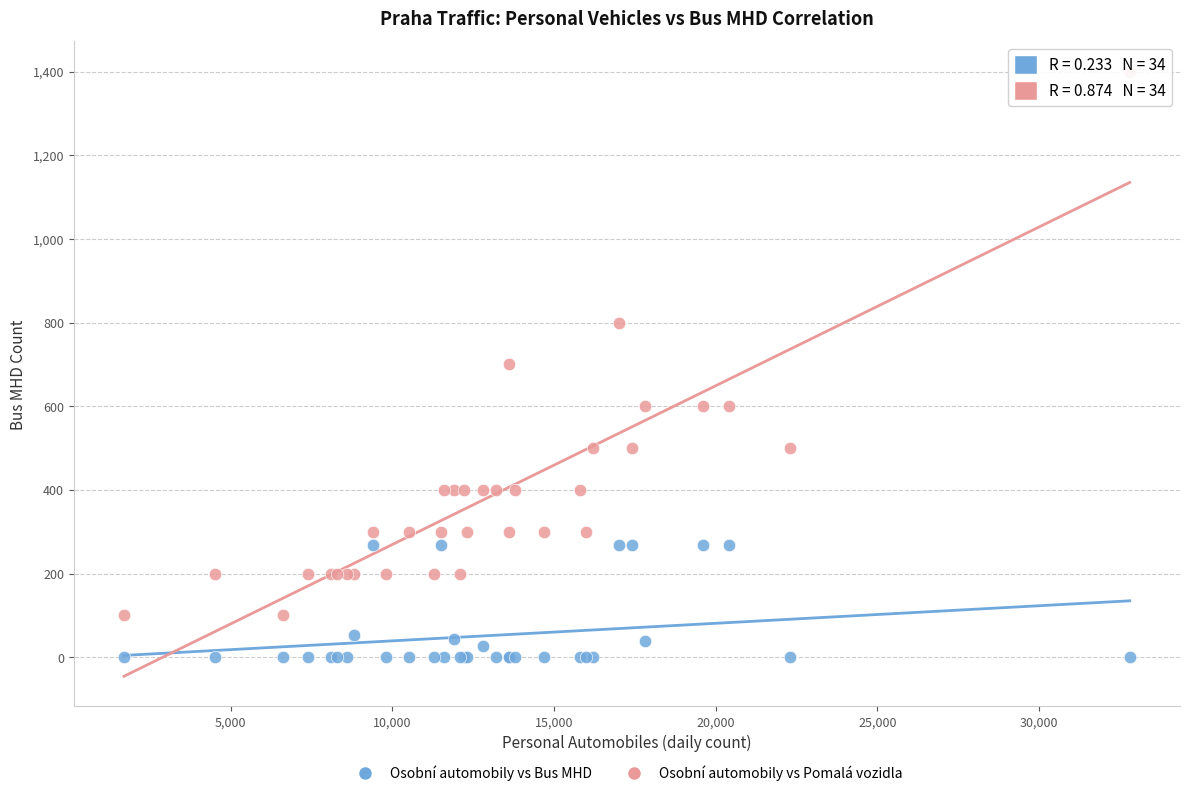

Which series reaches the minimum Y coordinate?

Osobní automobily vs Bus MHD